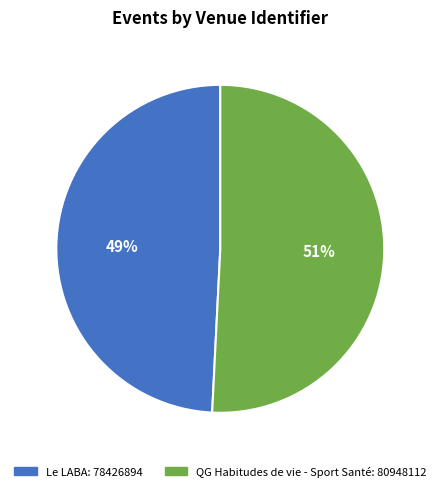

Is there any slice that represents more than half of the pie?

Yes